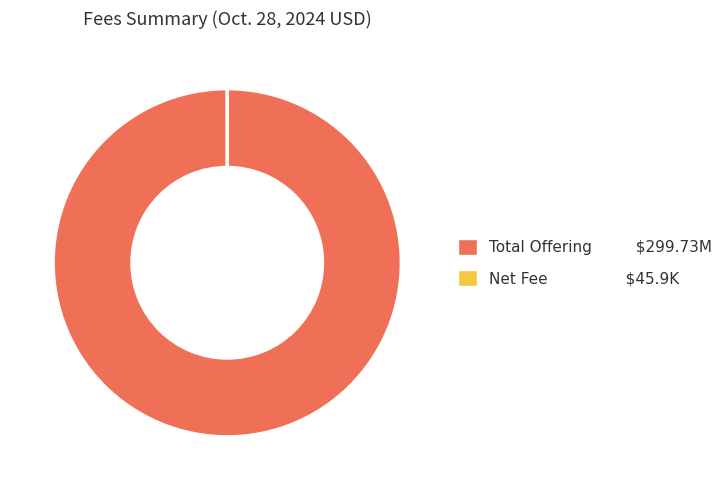

The Total Offering slice represents 86% of the pie. True or false?

False